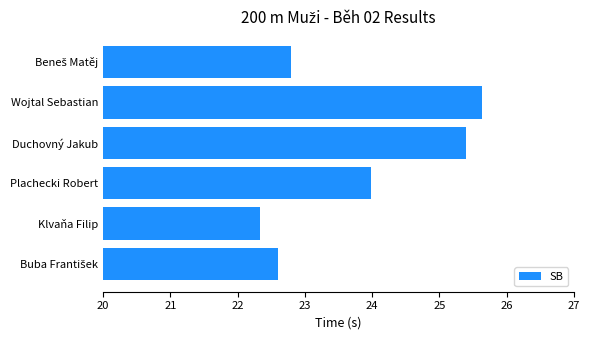

What is the difference between the second highest and second lowest values?

2.8